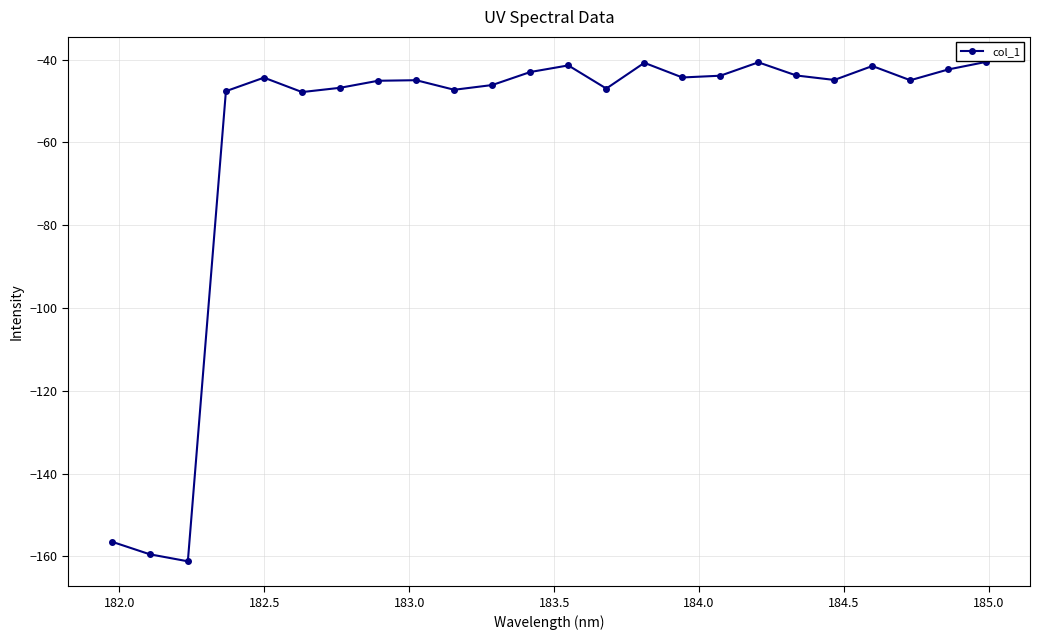

What is the value of the 22nd point from the left?

-45.0